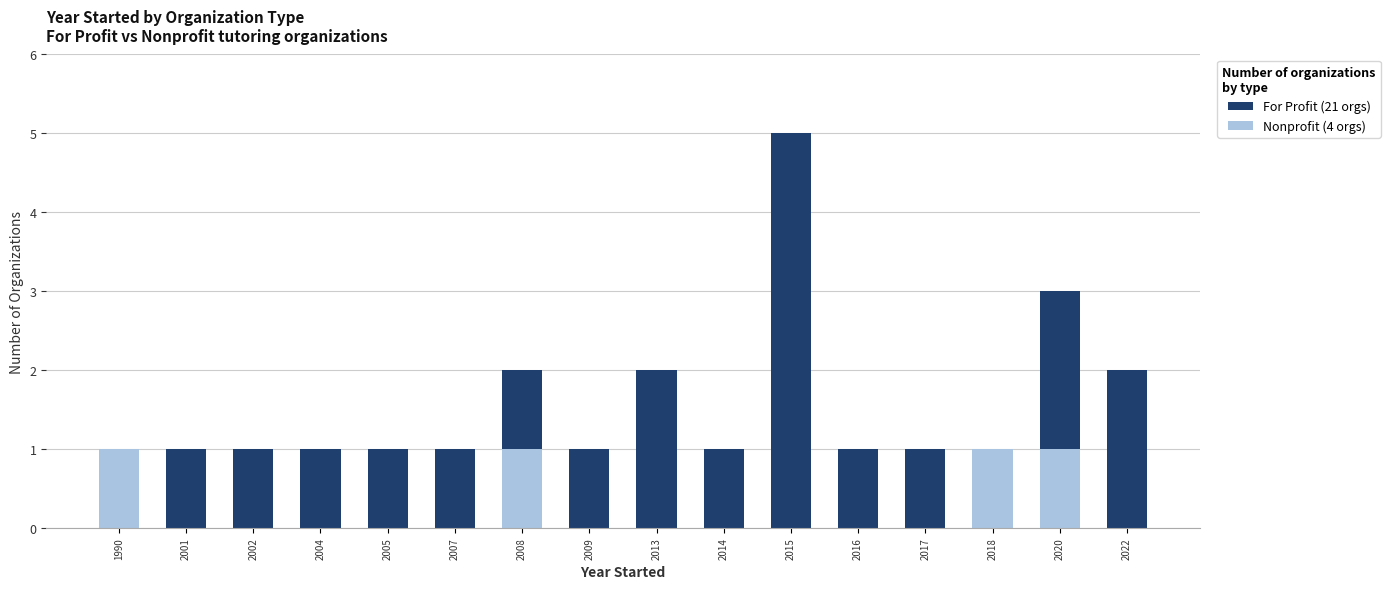

At which category is the sum across all series the highest?

2015